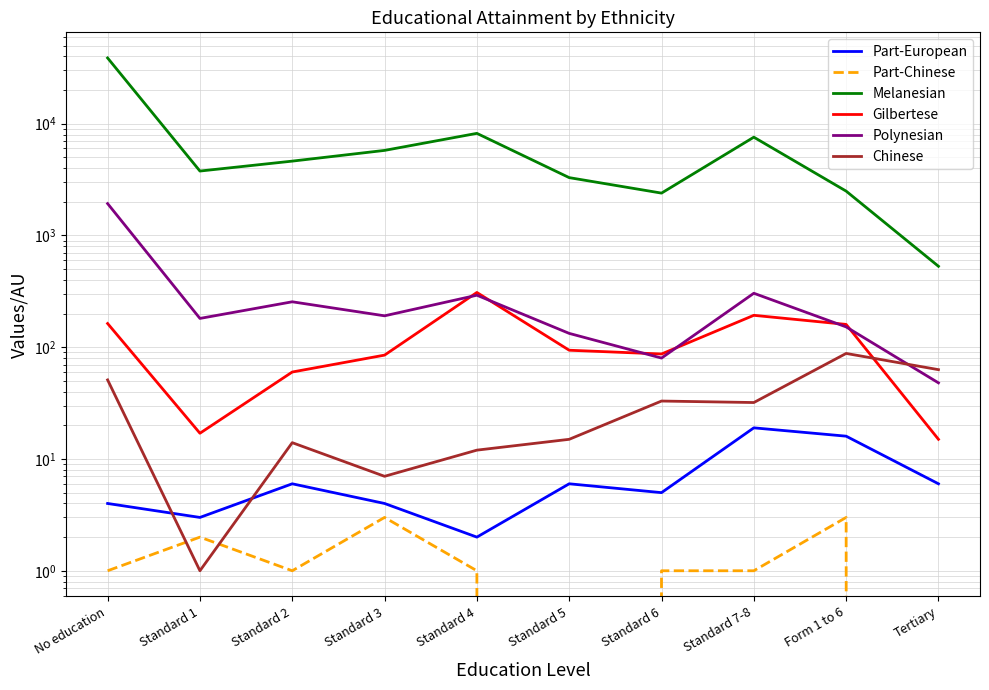

True or false: Chinese has a value of 7 at Standard 3.

True